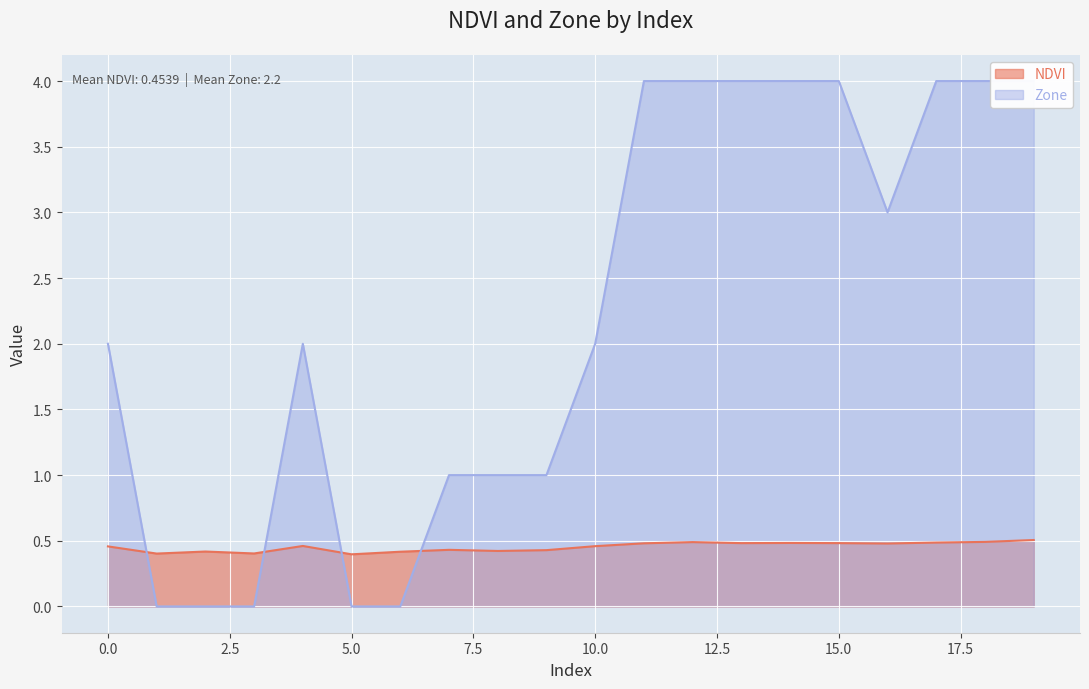

The Zone series shows -1.5 at 2. True or false?

False